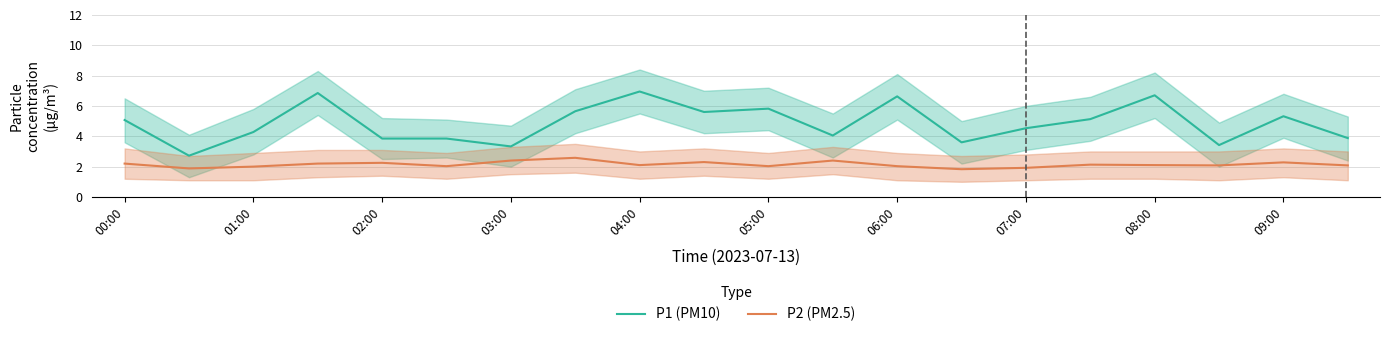

Reading right to left, list all the values displayed in this chart.

P1 (PM10): 3.9	5.3	3.4	6.7	5.1	4.5	3.6	6.6	4.0	5.8	5.6	7.0	5.7	3.3	3.9	3.9	6.8	4.3	2.7	5.1
P2 (PM2.5): 2.1	2.3	2.1	2.1	2.1	1.9	1.8	2.0	2.4	2.0	2.3	2.1	2.6	2.4	2.0	2.2	2.2	2.0	1.9	2.2